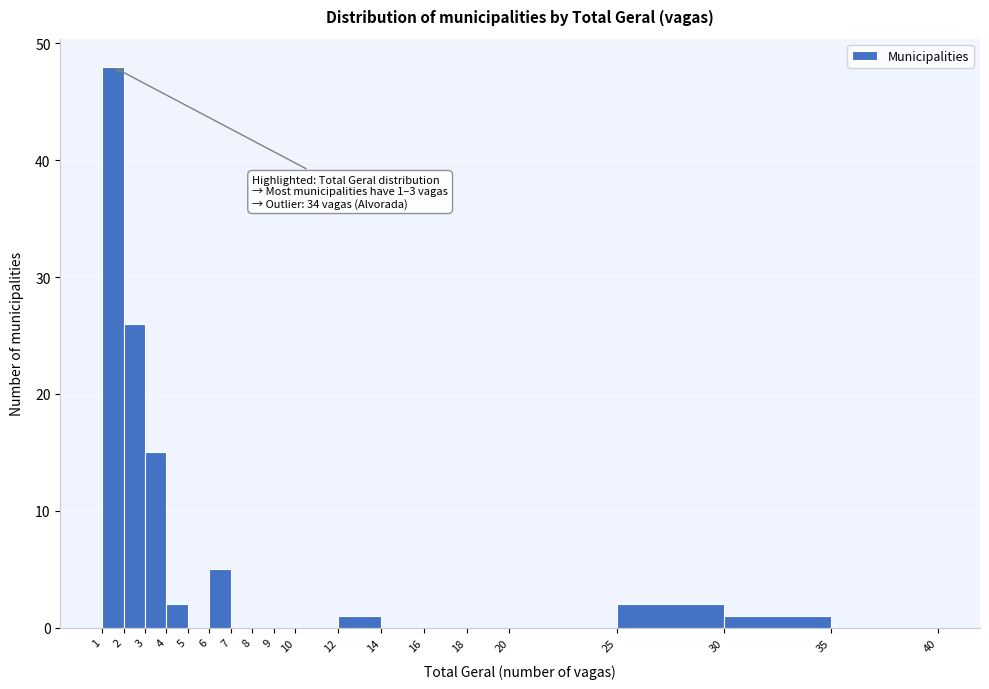

Which range on the x-axis has the tallest bar?

1 to 2